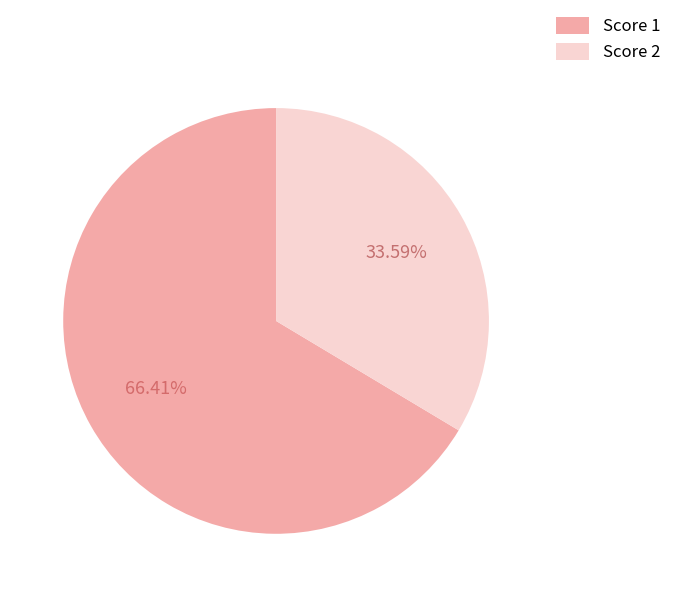

Rank the categories by value from lowest to highest.

Score 2, Score 1